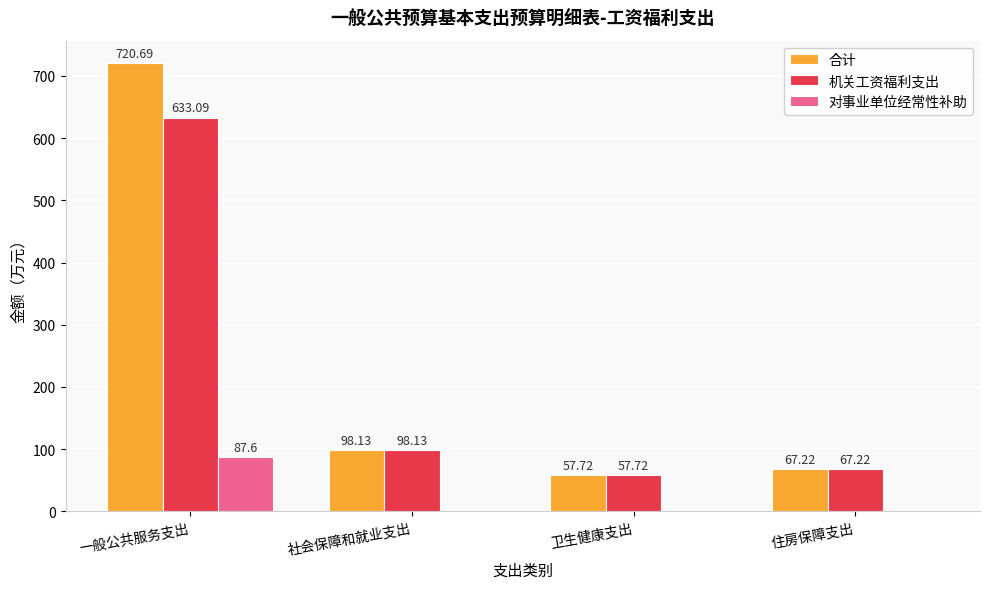

How many values in the 机关工资福利支出 series exceed 98?

2